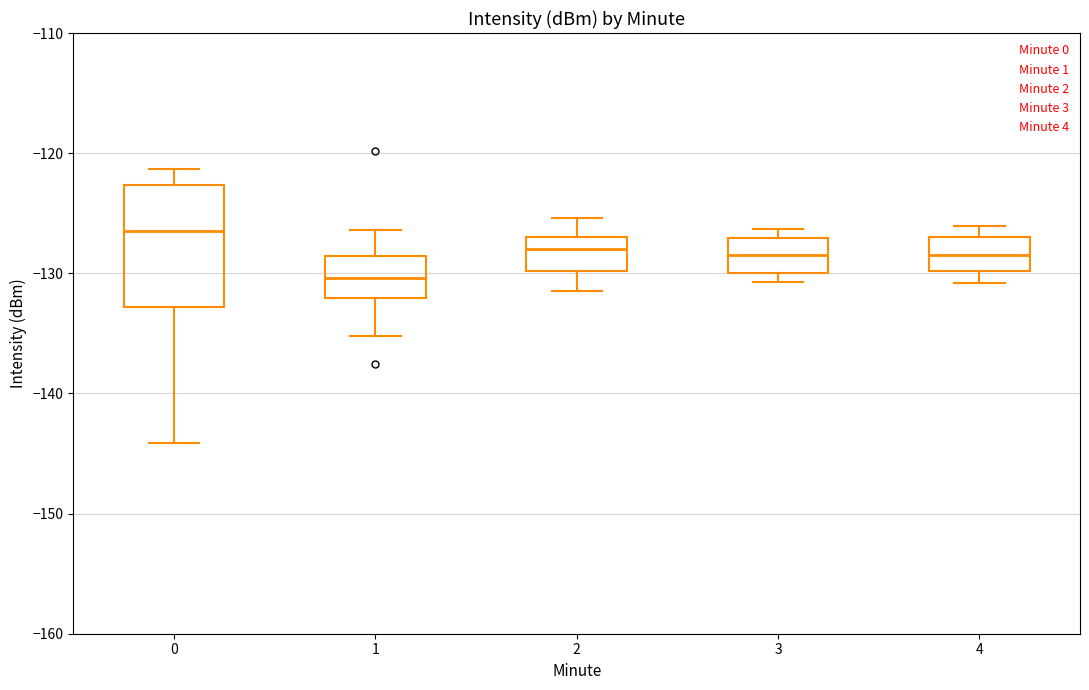

Comparing the boxes themselves (not the whiskers), which one is the tallest?

0